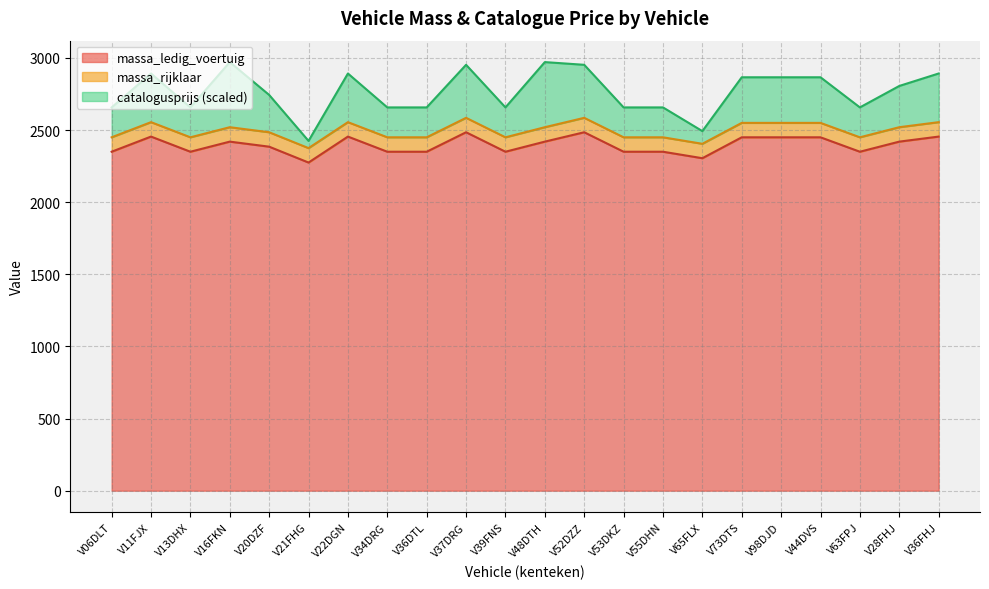

Reading right to left, transcribe all the data shown in this chart.

massa_ledig_voertuig: 2455.0	2420.0	2350.0	2450.0	2450.0	2450.0	2305.0	2350.0	2350.0	2485.0	2420.0	2350.0	2485.0	2350.0	2350.0	2455.0	2275.0	2385.0	2420.0	2350.0	2455.0	2350.0
massa_rijklaar: 2555.0	2520.0	2450.0	2550.0	2550.0	2550.0	2405.0	2450.0	2450.0	2585.0	2520.0	2450.0	2585.0	2450.0	2450.0	2555.0	2375.0	2485.0	2520.0	2450.0	2555.0	2450.0
catalogusprijs: 2892.3	2806.0	2657.3	2866.2	2866.2	2866.2	2492.9	2657.2	2657.2	2952.6	2971.4	2657.3	2952.6	2657.2	2657.2	2892.3	2425.0	2743.7	2971.4	2657.2	2892.3	2657.2